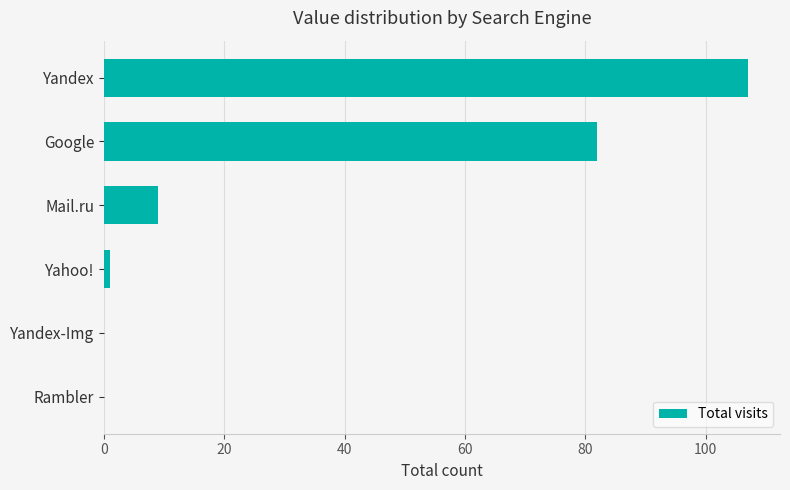

Where is the data nearest to the value 53?

Google